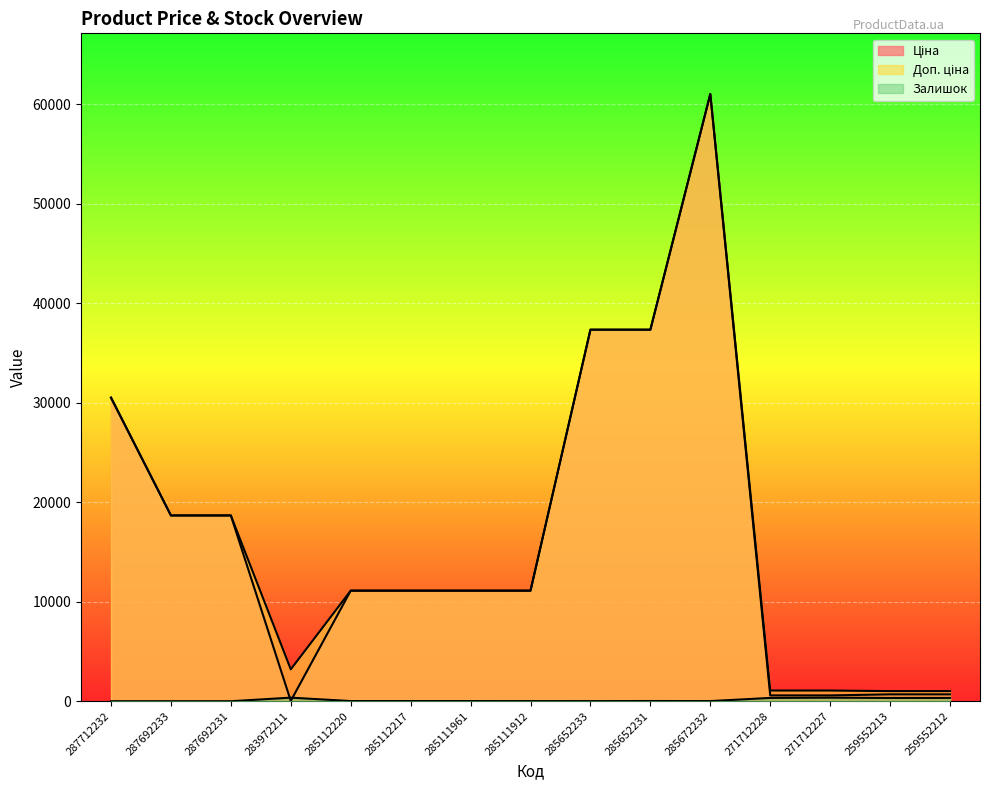

Reading right to left, transcribe all the data shown in this chart.

Ціна: 689.1	689.1	586.0	586.0	61024.7	37343.0	37343.0	11113.6	11113.6	11113.6	11113.6	32.0	18671.5	18671.5	30512.3
Доп. ціна: 1017.8	1017.8	1074.5	1074.5	61024.7	37343.0	37343.0	11113.6	11113.6	11113.6	11113.6	3205.0	18671.5	18671.5	30512.3
Залишок: 333.0	330.0	359.0	333.0	15.0	22.0	12.0	14.0	17.0	17.0	17.0	360.0	0.0	0.0	0.0